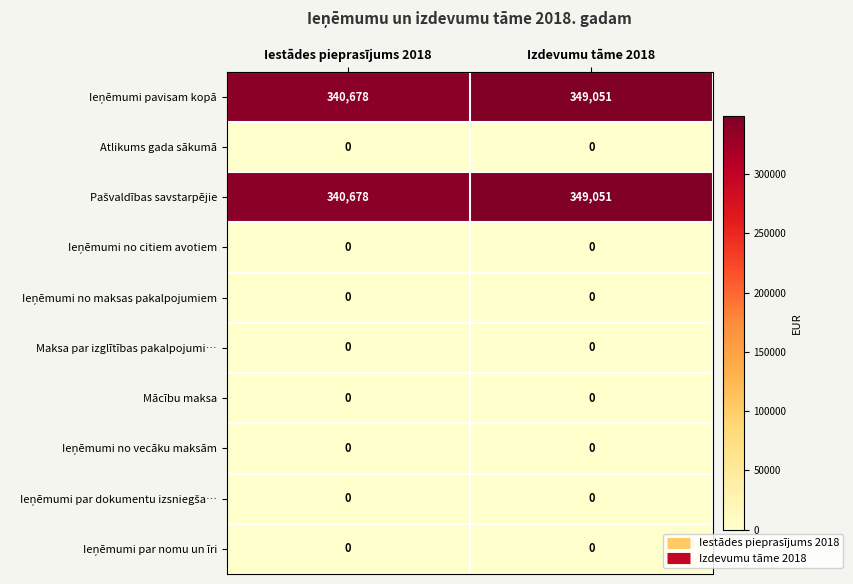

At which category is the sum across all series the highest?

Izdevumu tāme 2018